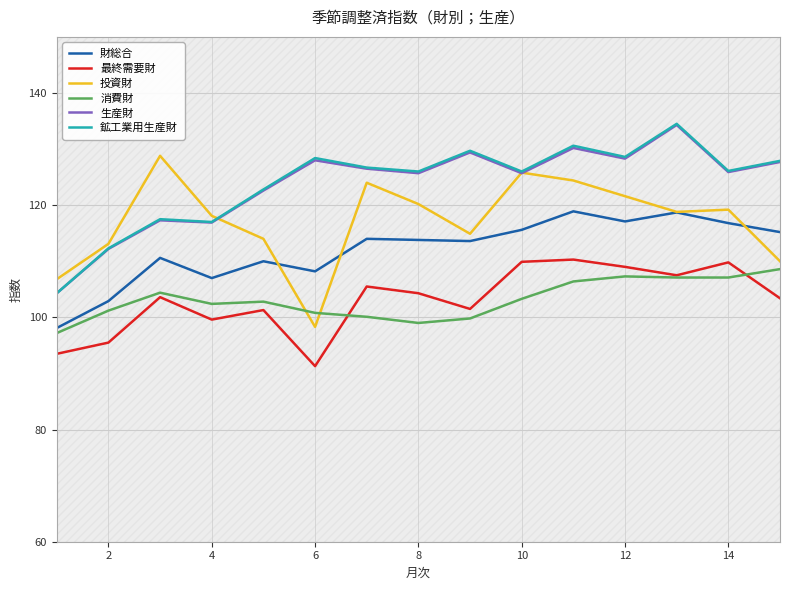

Does the chart display data point markers on the line(s)?

No